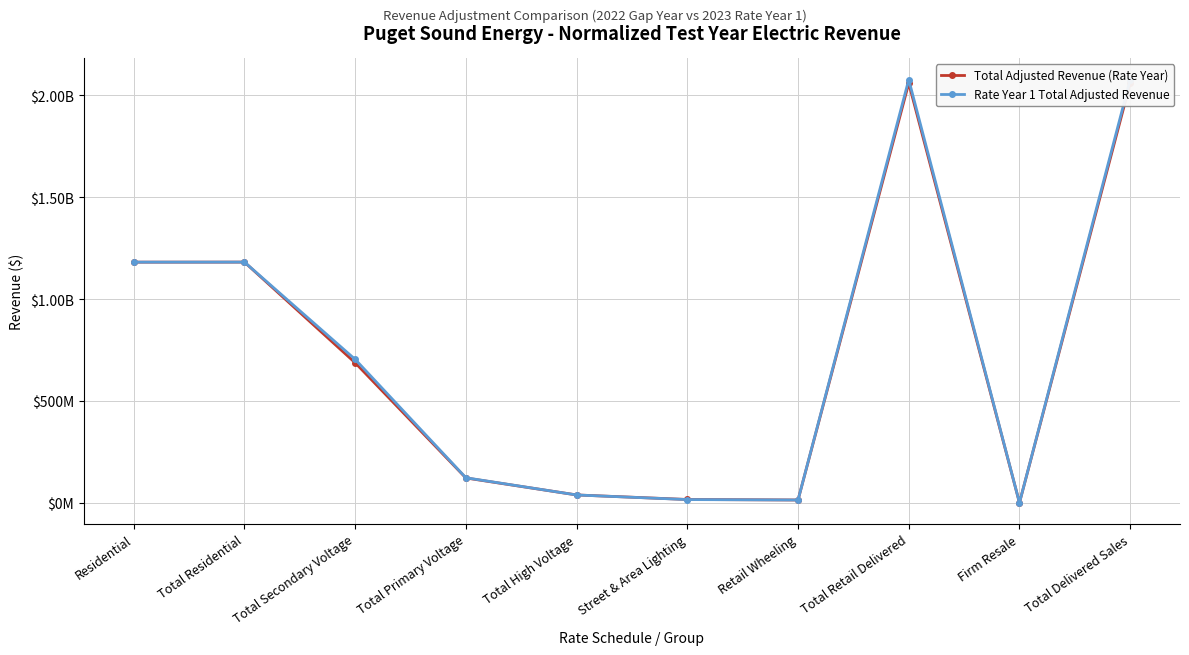

Where is the first local maximum for Rate Year 1 Total Adjusted Revenue?

Total Residential